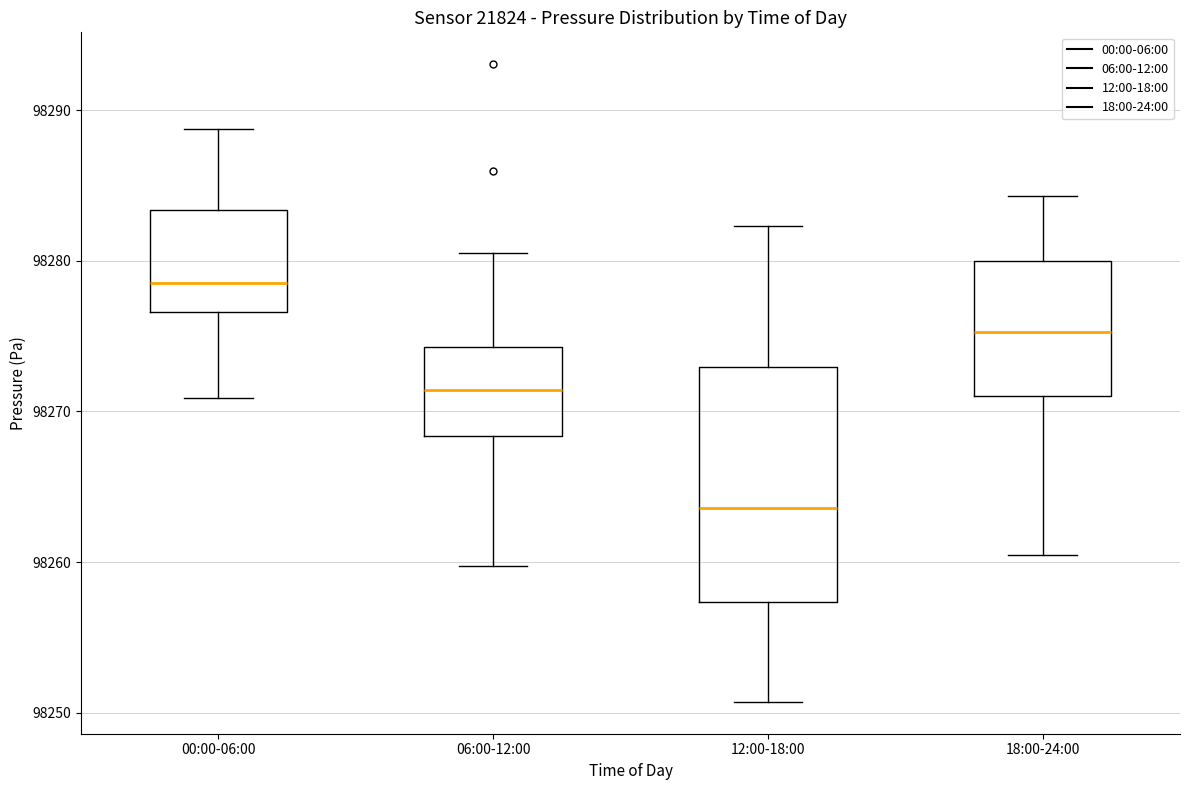

Which box's median line is the highest?

00:00-06:00